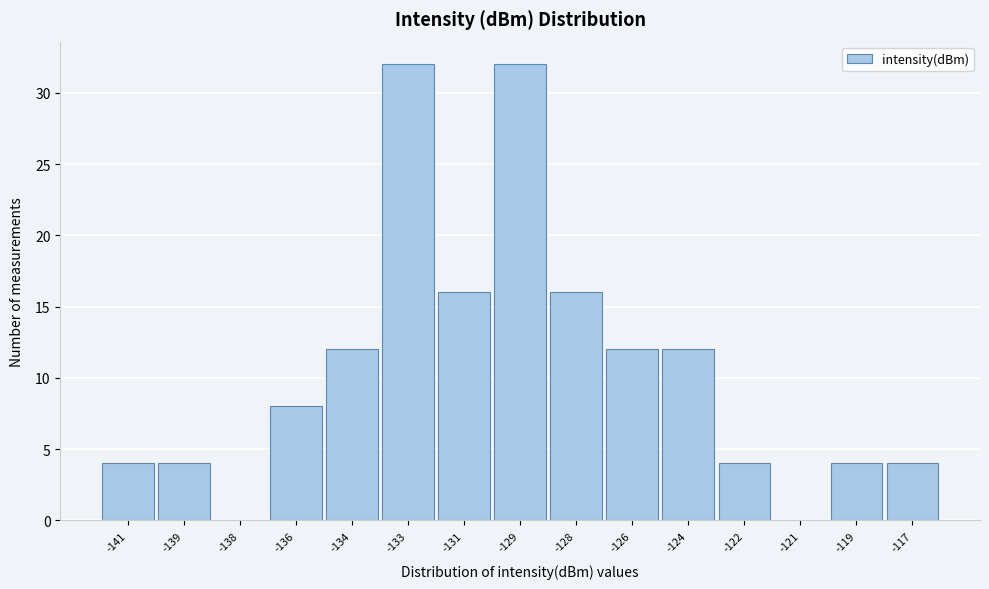

Reading left to right, transcribe all the data shown in this chart.

-141=4	-139=4	-138=0	-136=8	-134=12	-133=32	-131=16	-129=32	-128=16	-126=12	-124=12	-122=4	-121=0	-119=4	-117=4